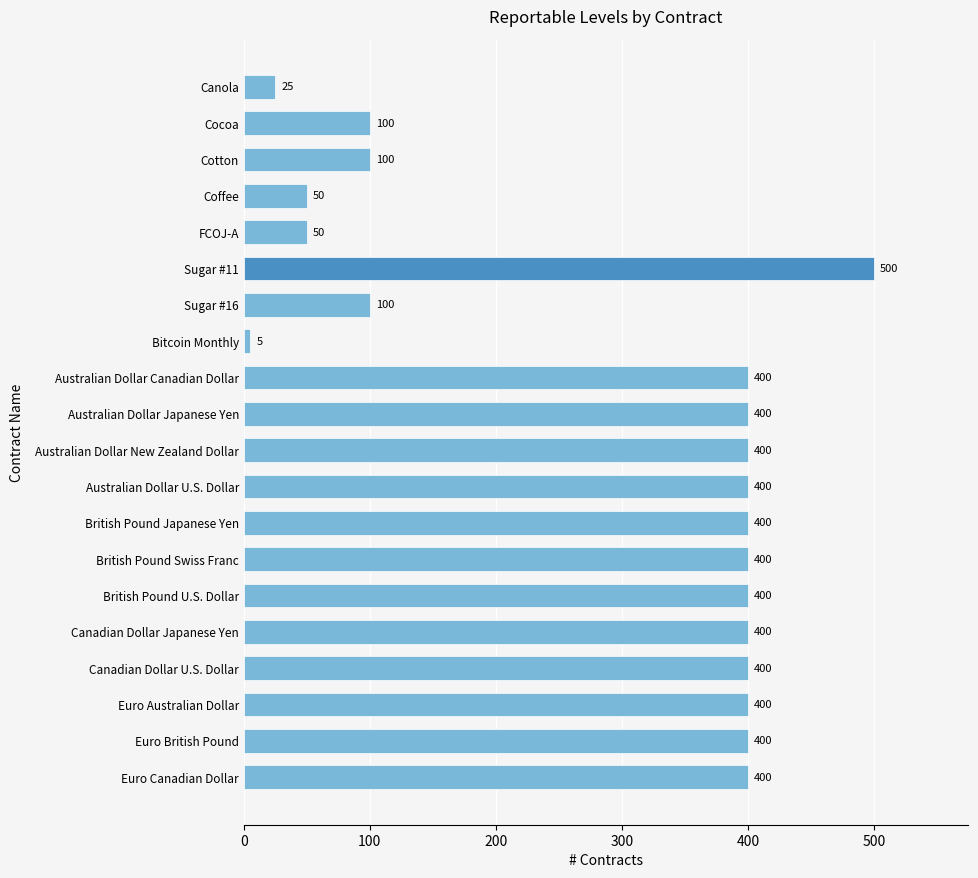

What is the ratio of the value at British Pound U.S. Dollar to the value at Canadian Dollar U.S. Dollar?

1.0